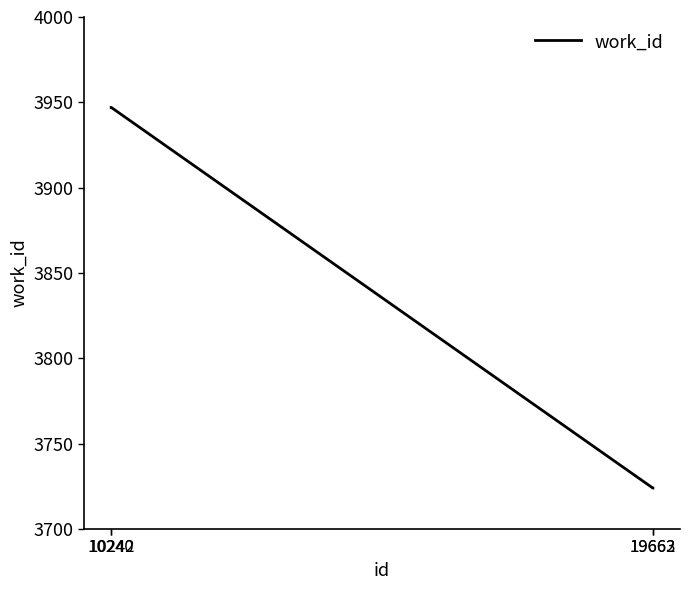

What is the greatest value displayed?

3947